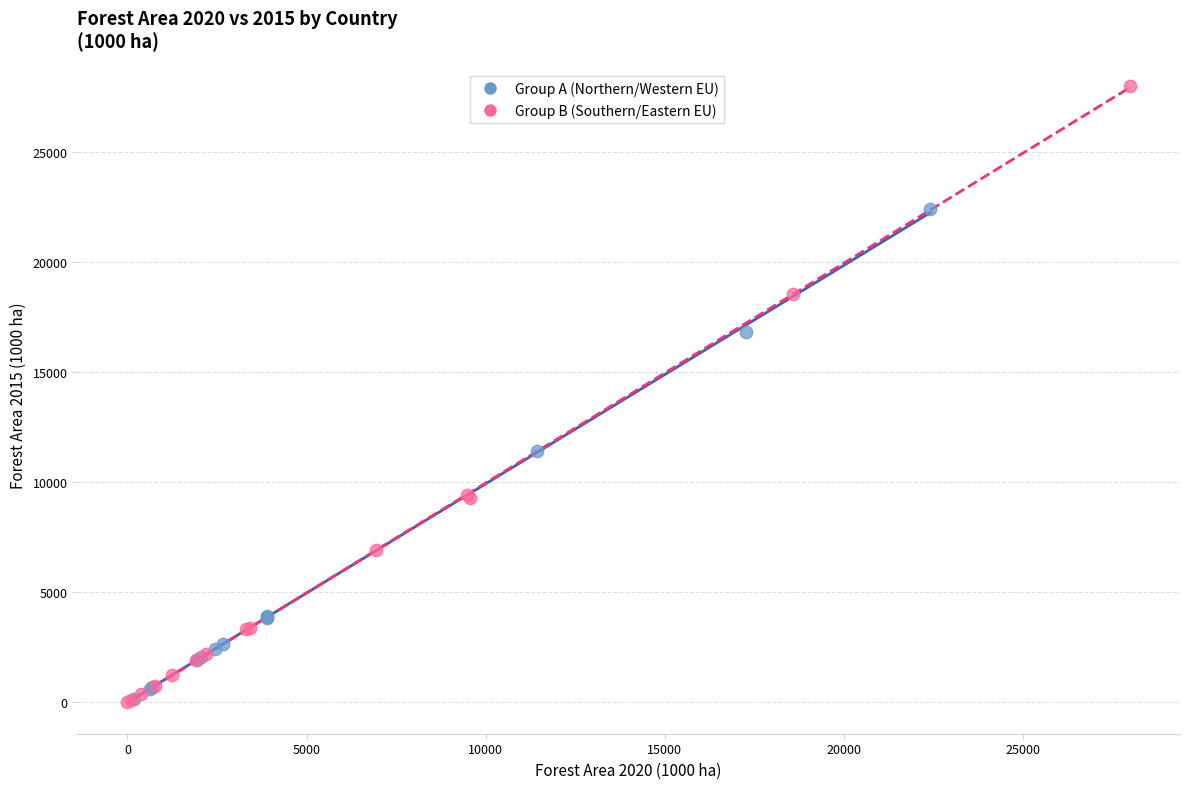

Which series contains the highest Y value?

Group B (Southern/Eastern EU)